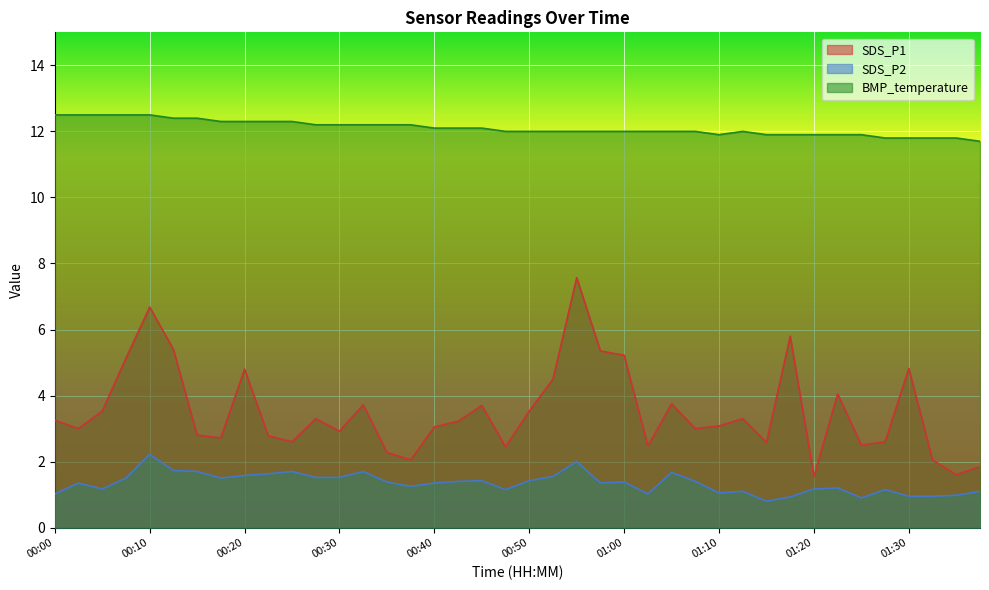

Which series has the largest total across all categories?

BMP_temperature